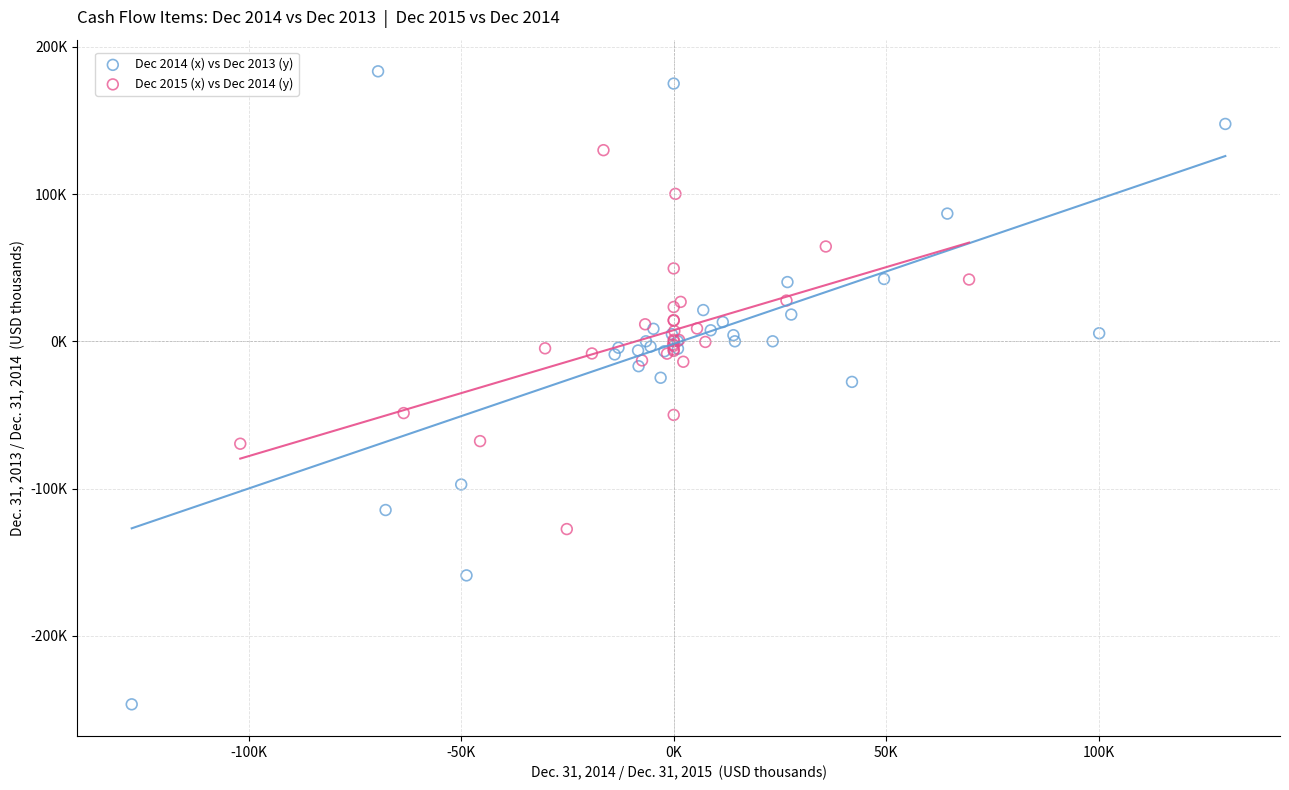

Which series has the largest Y range (max minus min)?

Dec 2014 (x) vs Dec 2013 (y)